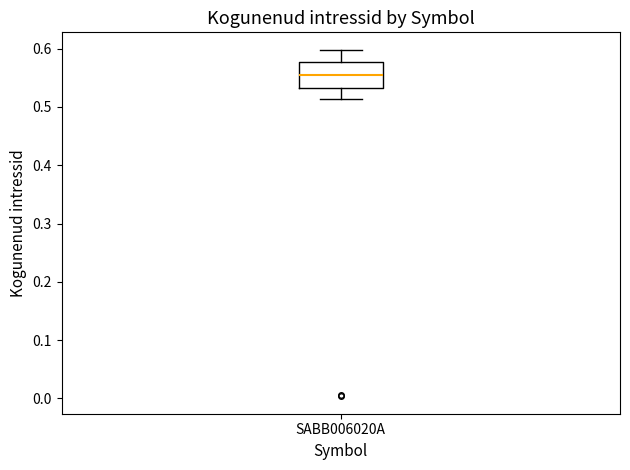

Transcribe this box plot: give where the median line is, the range the box spans, and where the two whiskers end, as read against the y-axis. The values are not printed on the chart, so give them approximately, as read against the axis.

median 0.55, box 0.53 to 0.58, whiskers 0.51 to 0.60